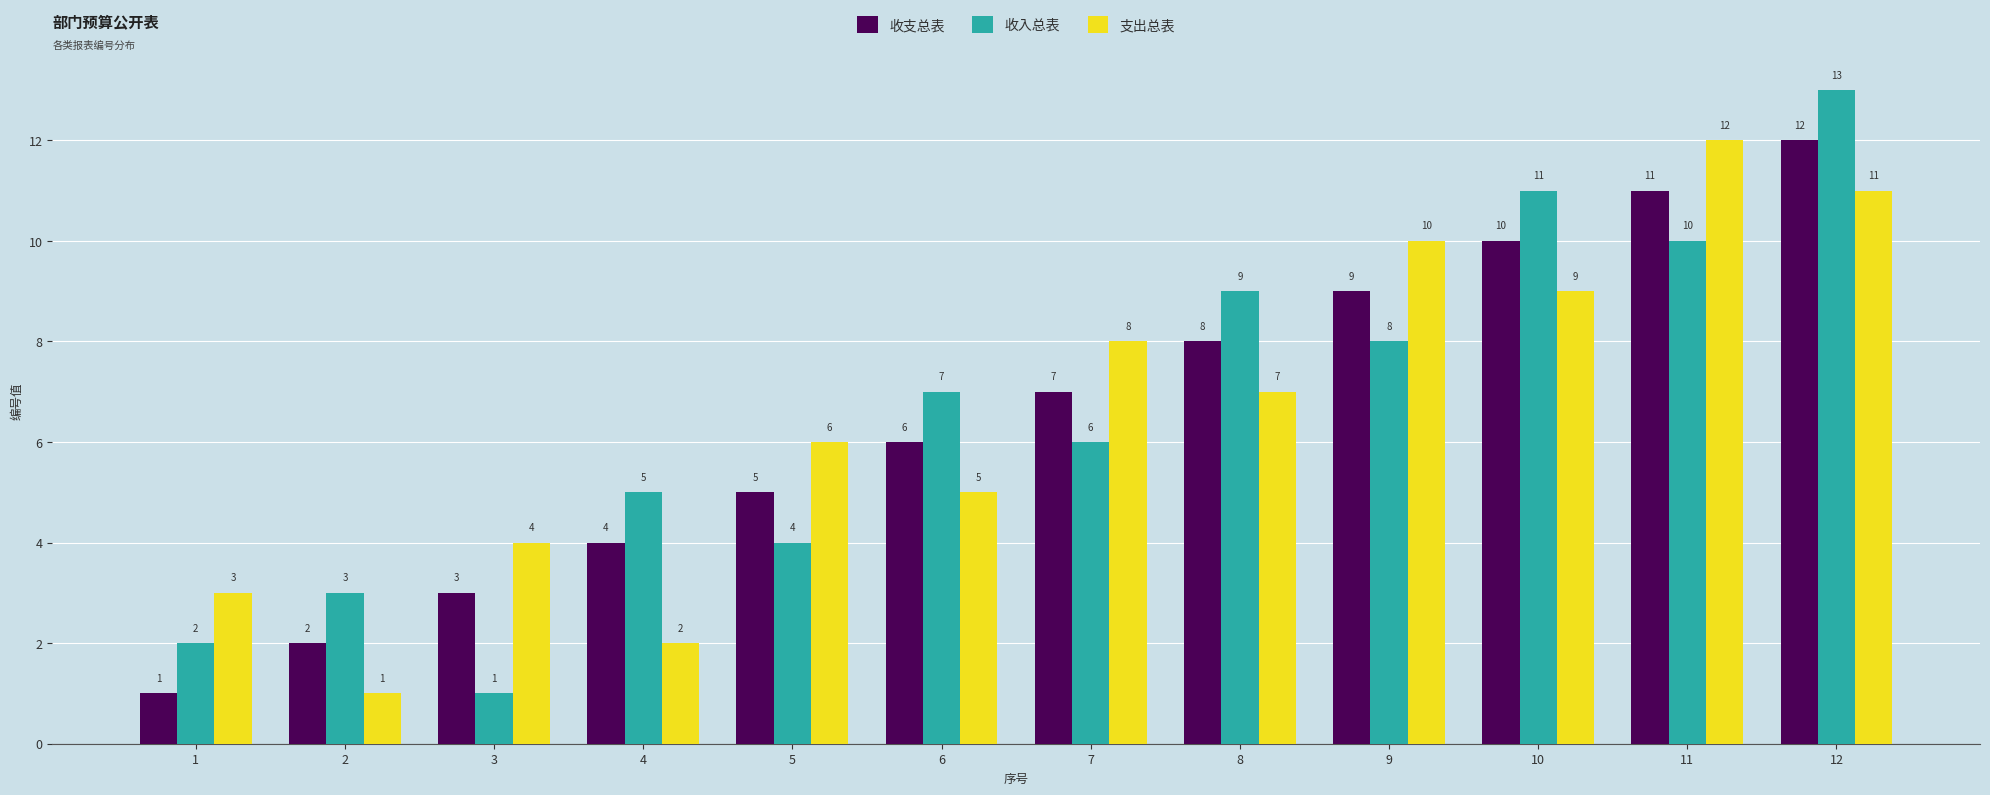

Where is 支出总表 nearest to the value 6?

5